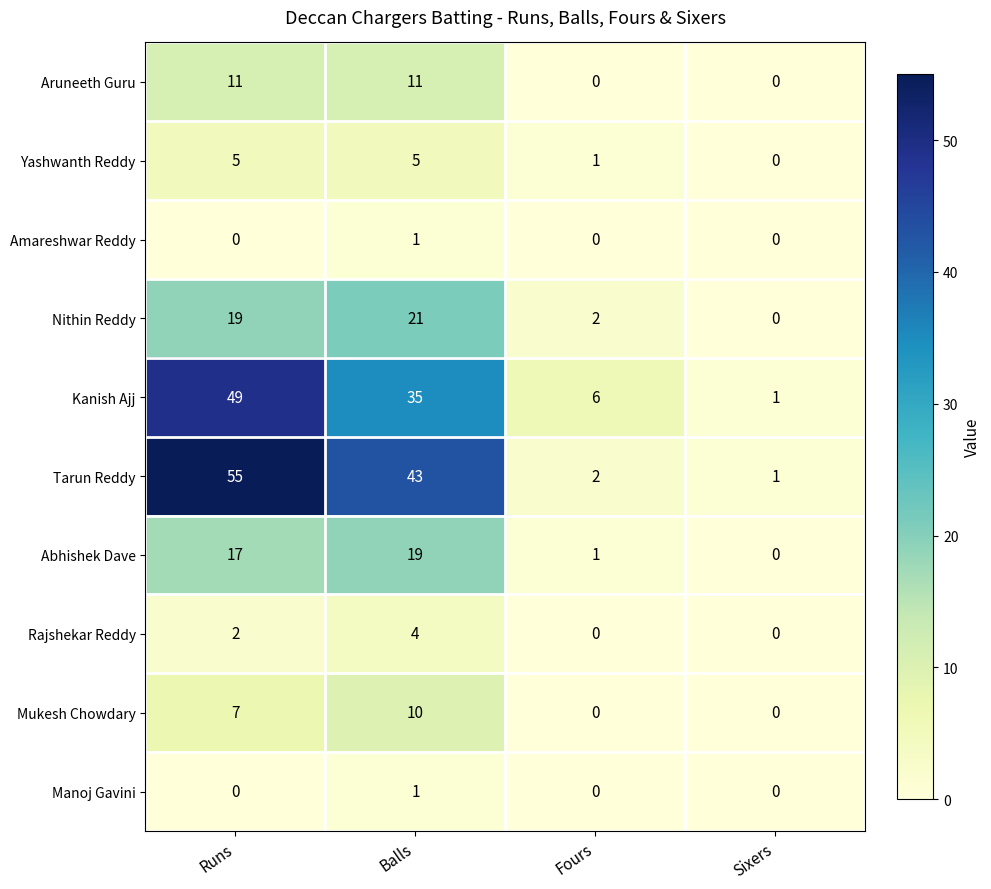

What is the difference between the second highest and minimum values in the Aruneeth Guru series?

11